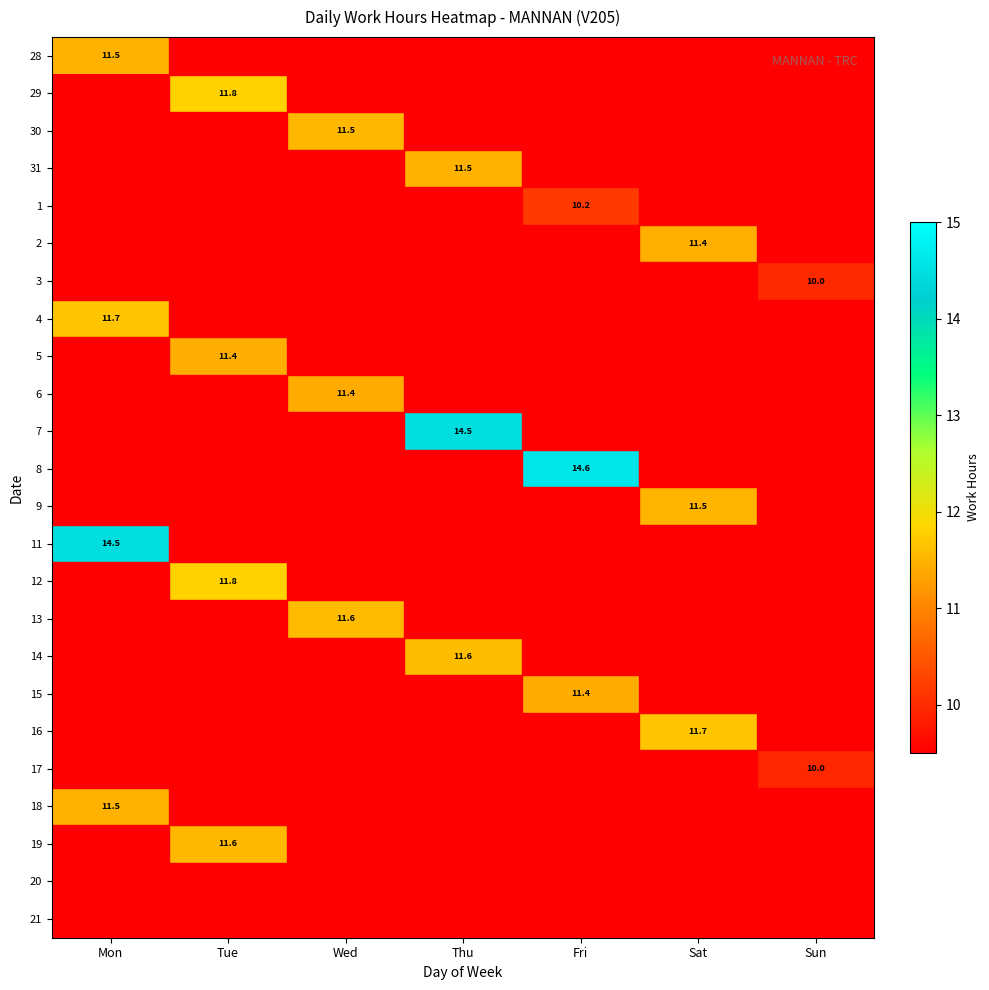

At which category is the sum across all series the highest?

Mon